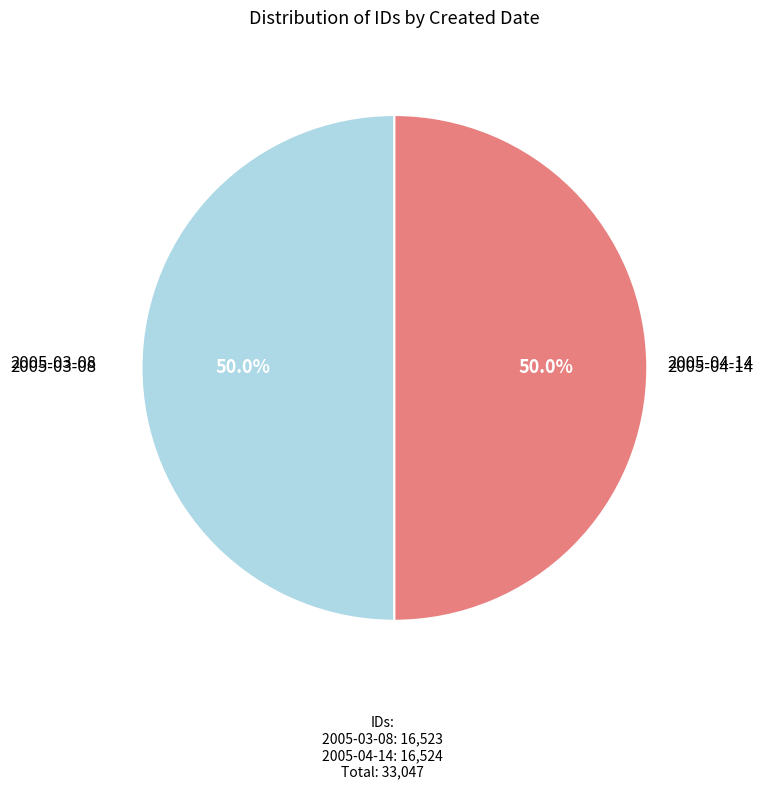

Rank the categories by value from highest to lowest.

2005-04-14, 2005-03-08